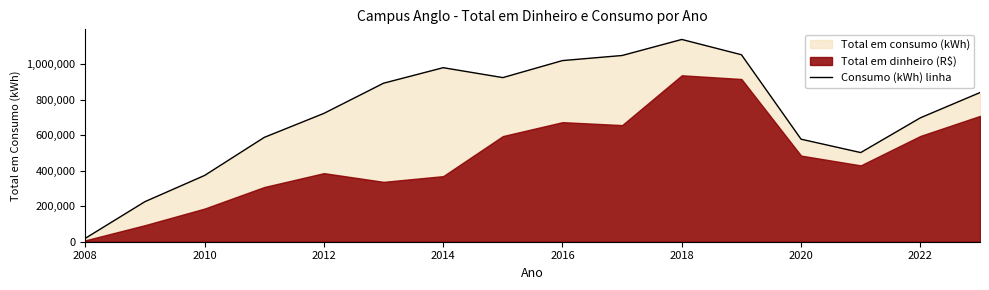

What position from the left is 2008?

1